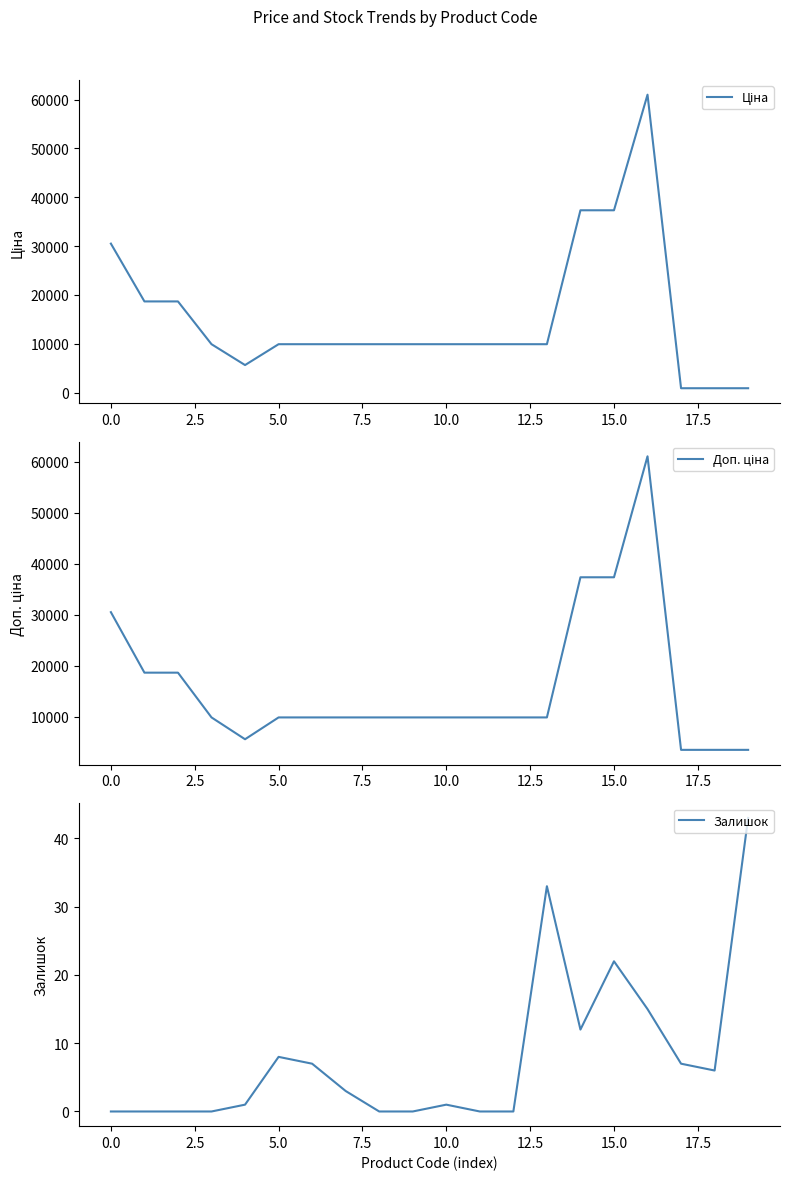

What are all the series names shown in the legend?

Ціна, Доп. ціна, Залишок